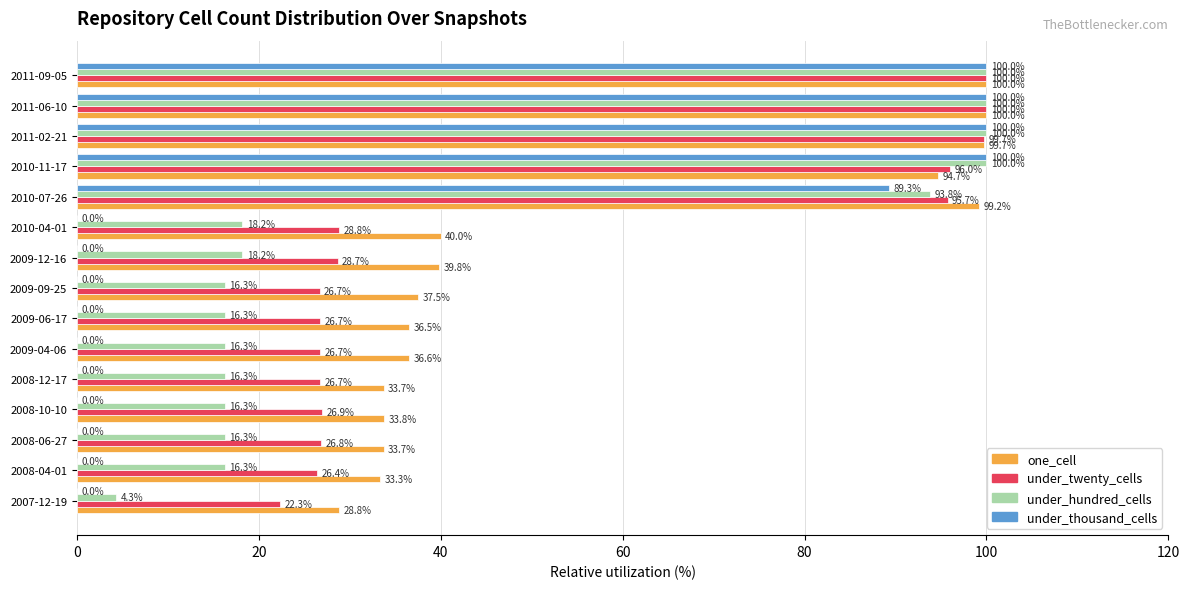

Count the number of categories in the chart.

15